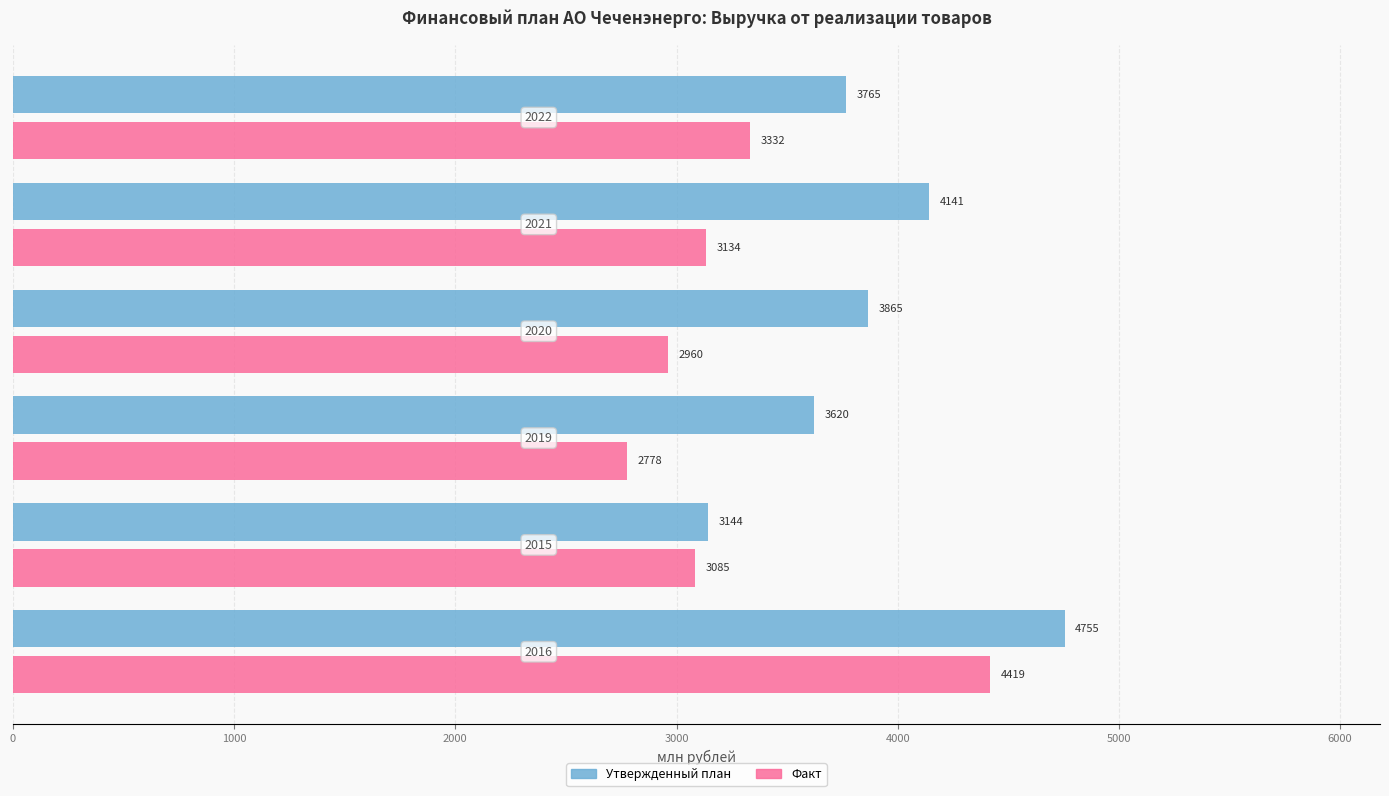

Which series has the largest range (max minus min)?

Факт